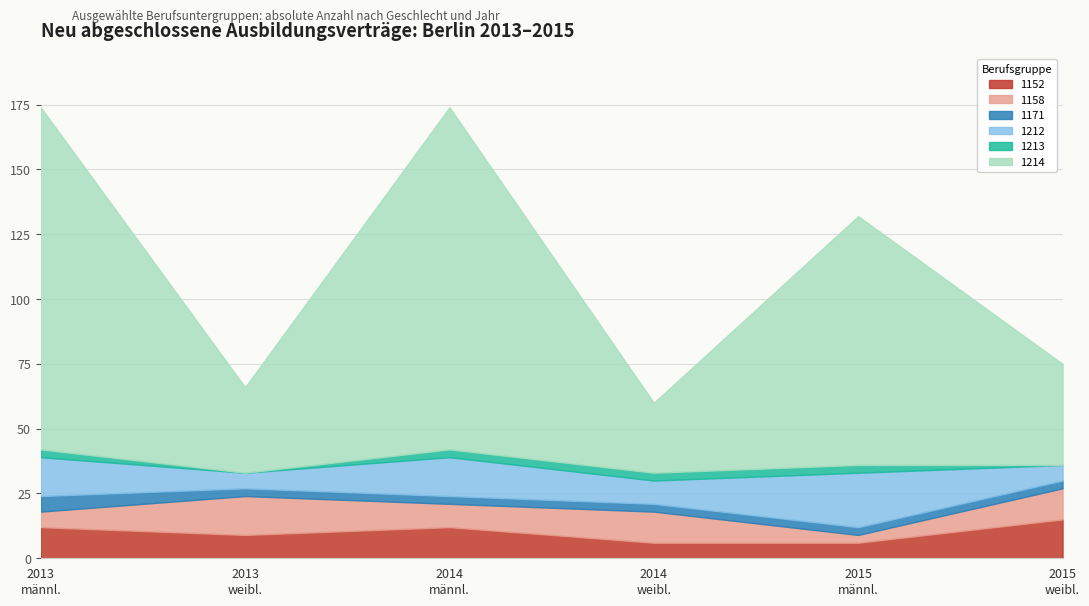

What is the lowest value of the 1152 series?

6